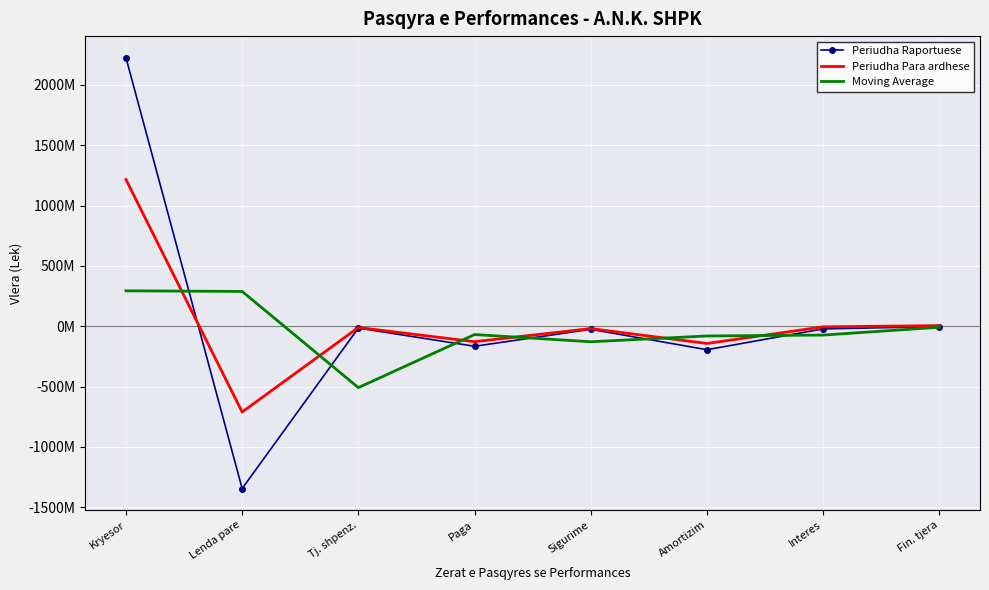

Which series has the largest range (max minus min)?

Periudha Raportuese